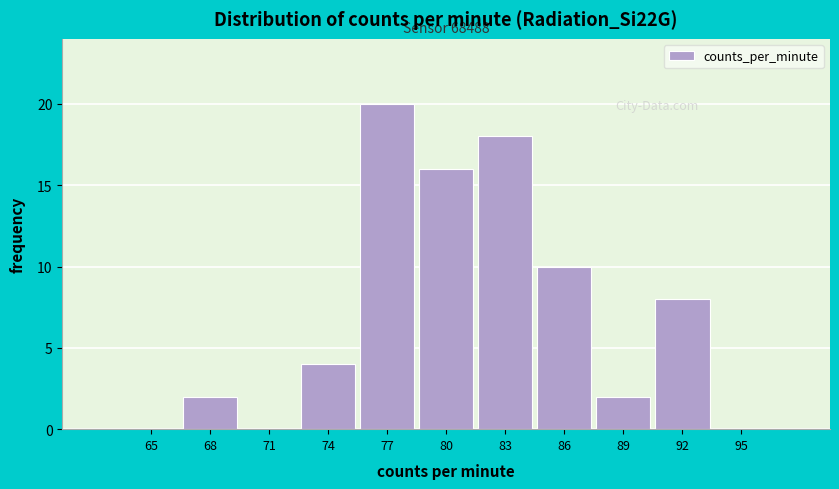

Reading right to left, list all the values displayed in this chart.

95=0	92=8	89=2	86=10	83=18	80=16	77=20	74=4	71=0	68=2	65=0